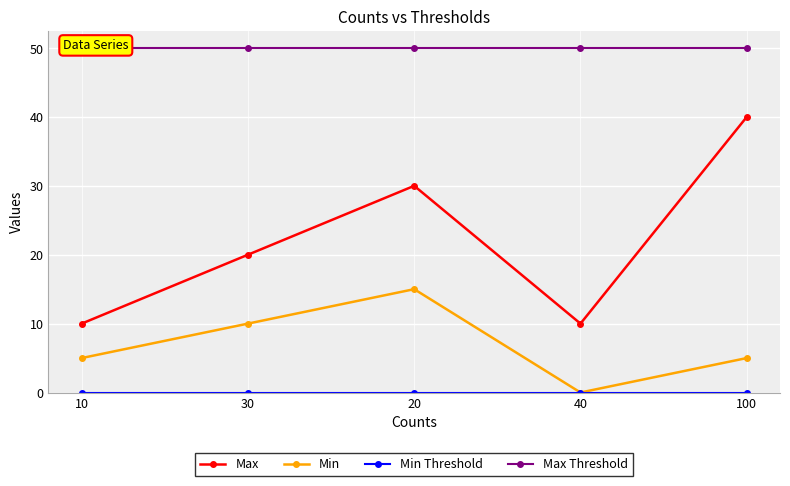

Count the Min values in the range 5 to 10.

3